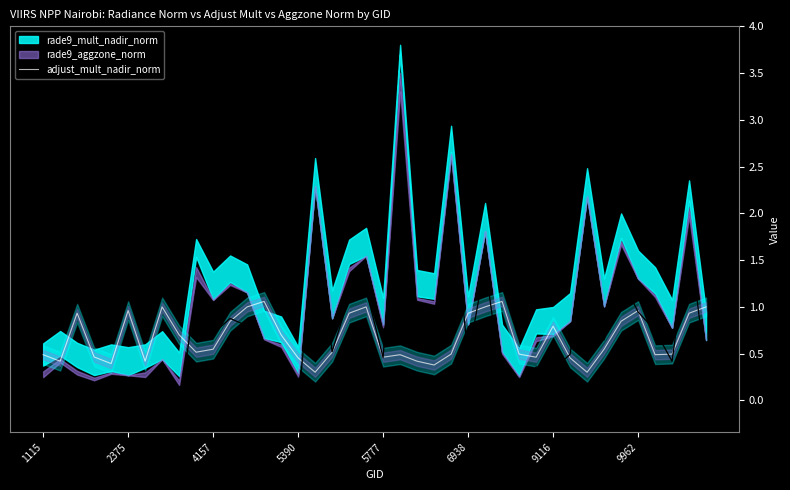

What is the minimum value for adjust_mult_nadir_norm?

0.3